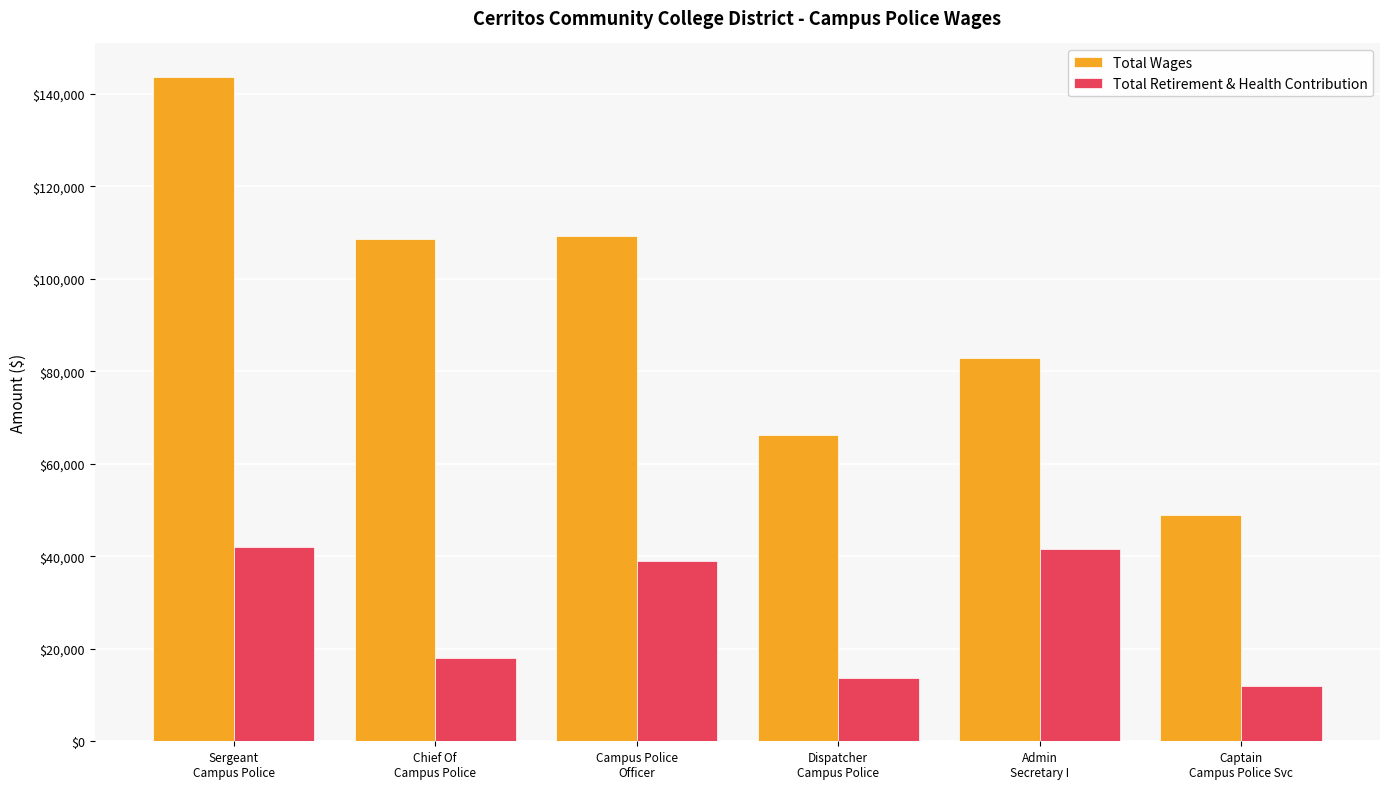

Which series has the largest total across all categories?

Total Wages